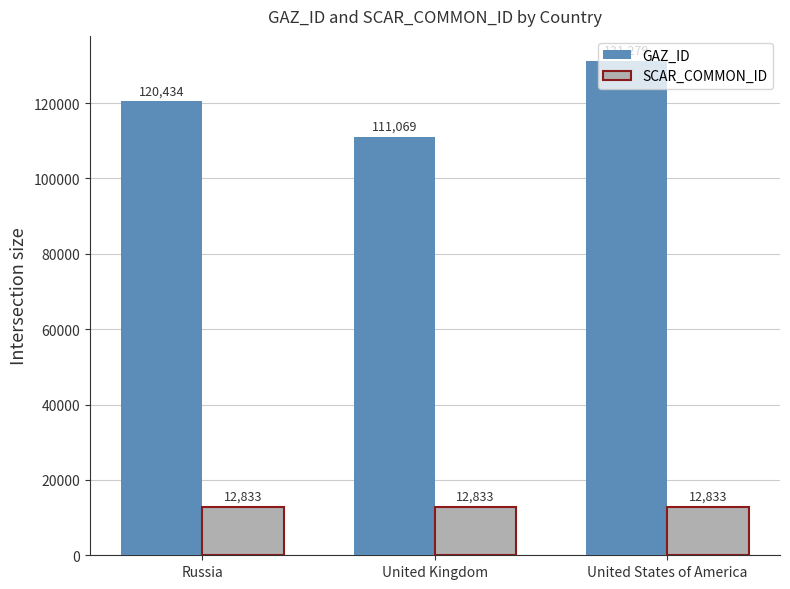

Reading left to right, transcribe all the data shown in this chart.

GAZ_ID: Russia=120434	United Kingdom=111069	United States of America=131279
SCAR_COMMON_ID: Russia=12833	United Kingdom=12833	United States of America=12833